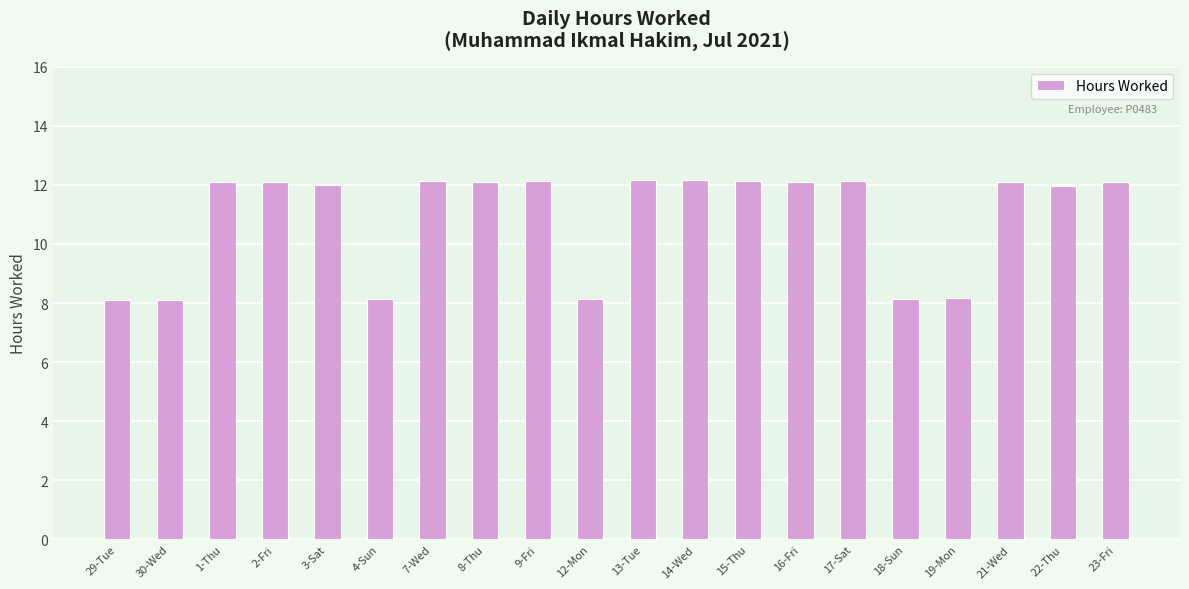

What is the sum of all values?

218.1